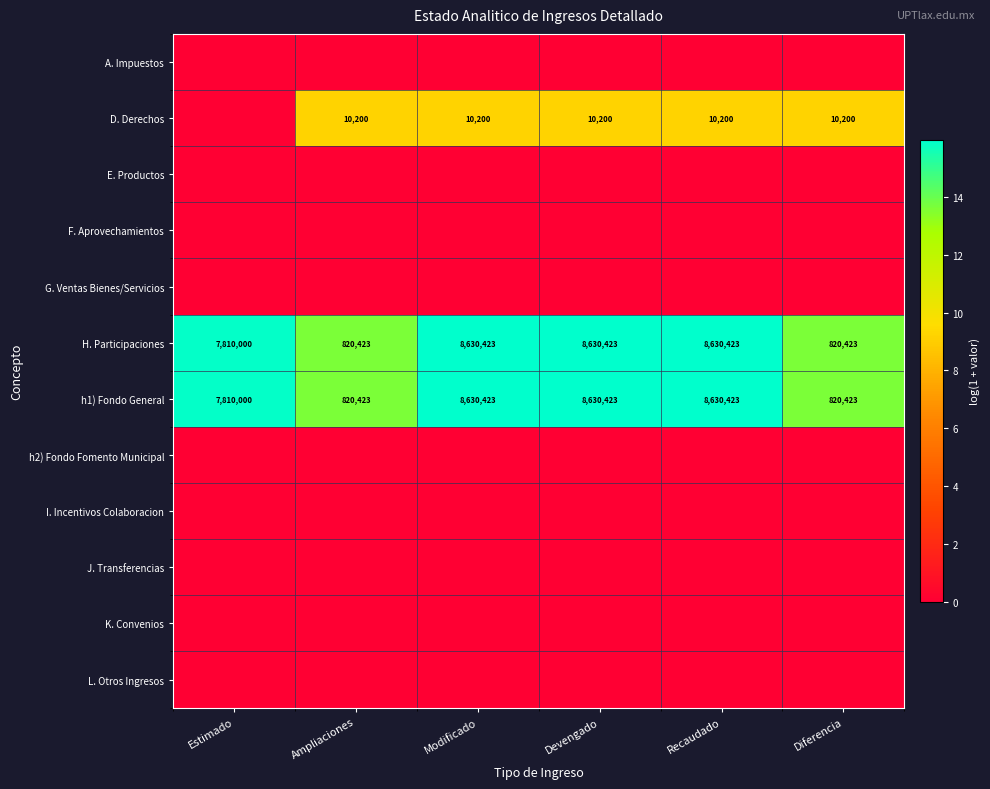

Is it true that J. Transferencias equals 0.0 at Devengado?

True